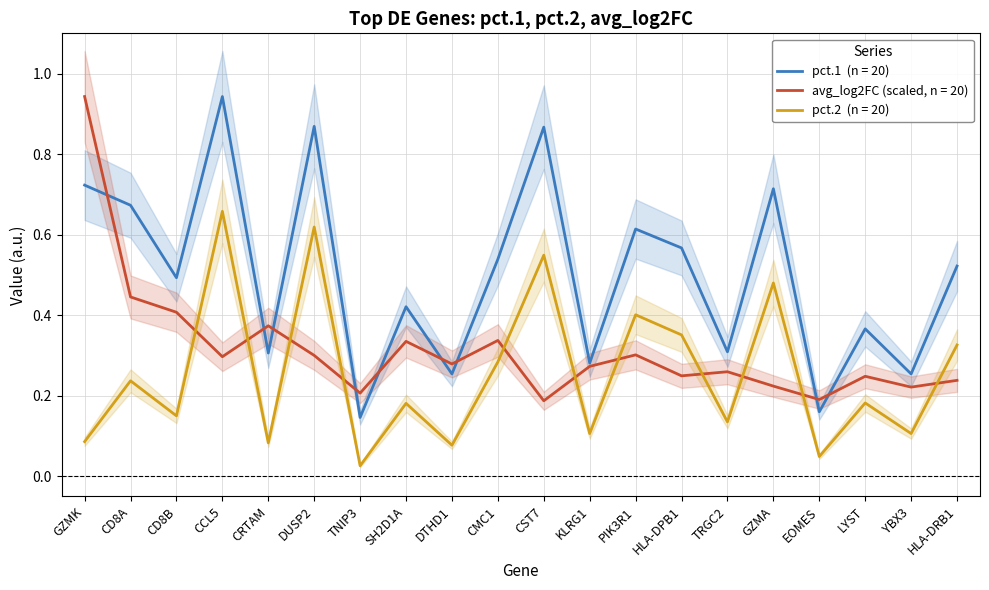

List the series in order of their overall mean, lowest first.

pct.2, avg_log2FC, pct.1